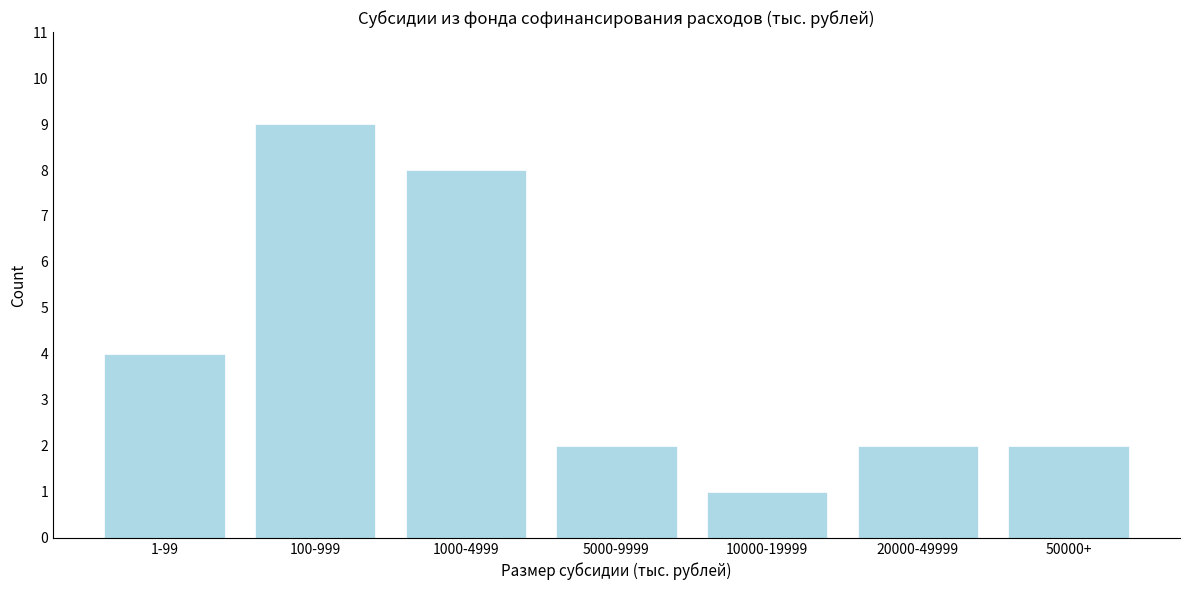

Reading left to right, list all the values displayed in this chart.

1-99=4	100-999=9	1000-4999=8	5000-9999=2	10000-19999=1	20000-49999=2	50000+=2